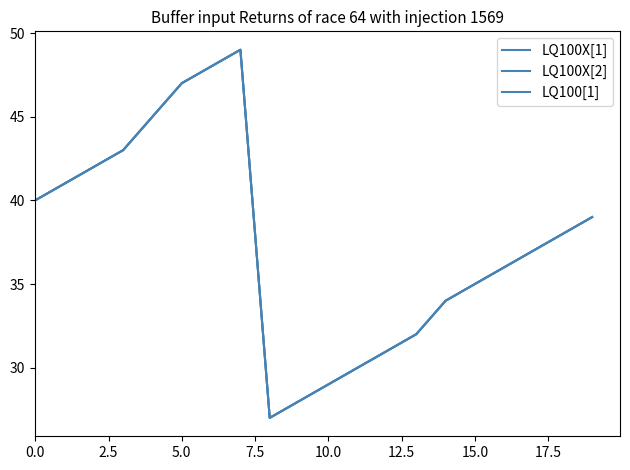

Is this an area chart (filled region under the line)?

No